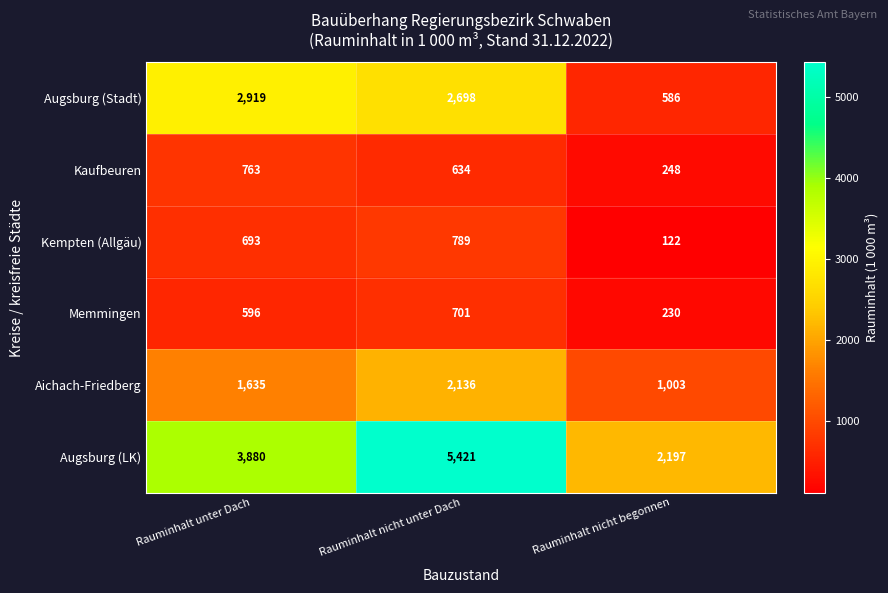

How many data points does each series have?

3